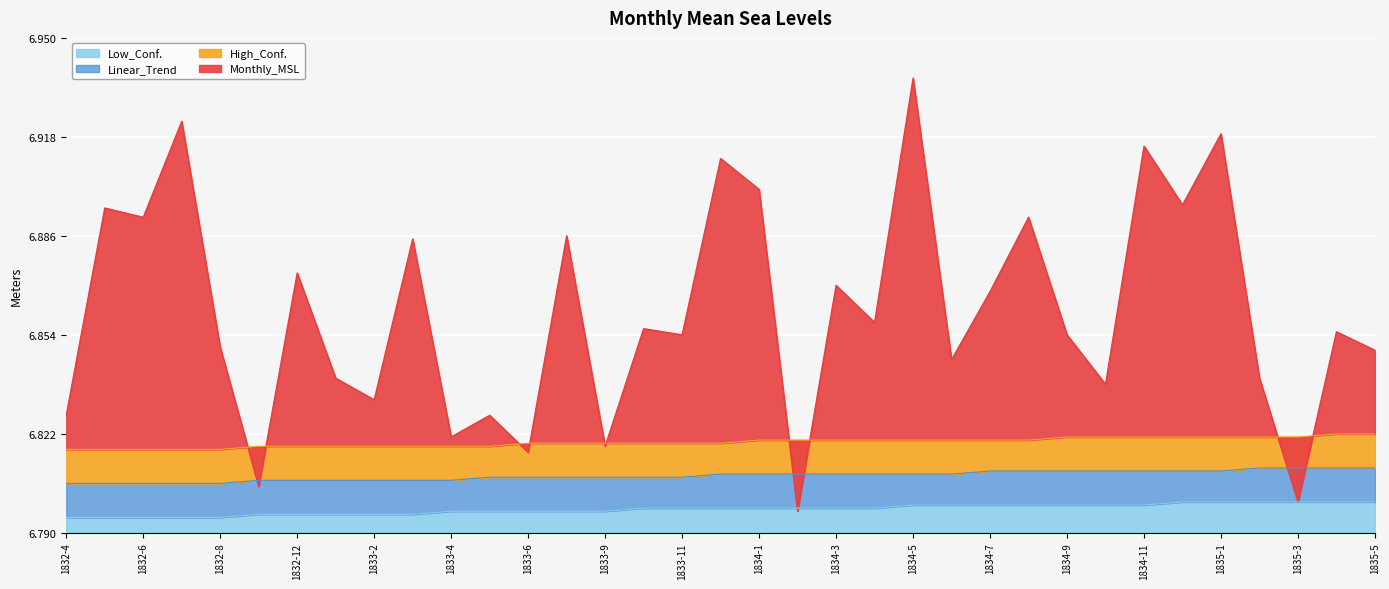

List the labels in order of High_Conf. value, largest first.

1835-4, 1835-5, 1834-9, 1834-10, 1834-11, 1834-12, 1835-1, 1835-2, 1835-3, 1834-1, 1834-2, 1834-3, 1834-4, 1834-5, 1834-6, 1834-7, 1834-8, 1833-6, 1833-7, 1833-9, 1833-10, 1833-11, 1833-12, 1832-10, 1832-12, 1833-1, 1833-2, 1833-3, 1833-4, 1833-5, 1832-4, 1832-5, 1832-6, 1832-7, 1832-8